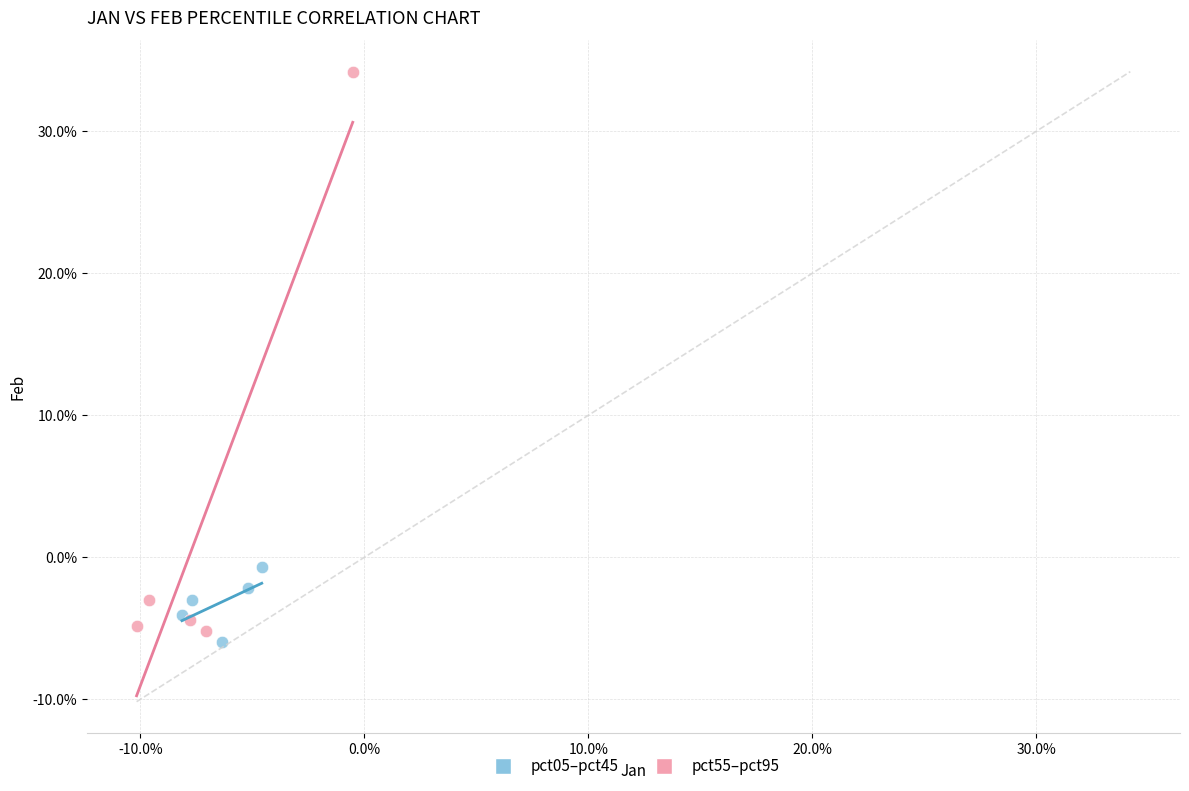

Which series contains the highest Y value?

pct55–pct95